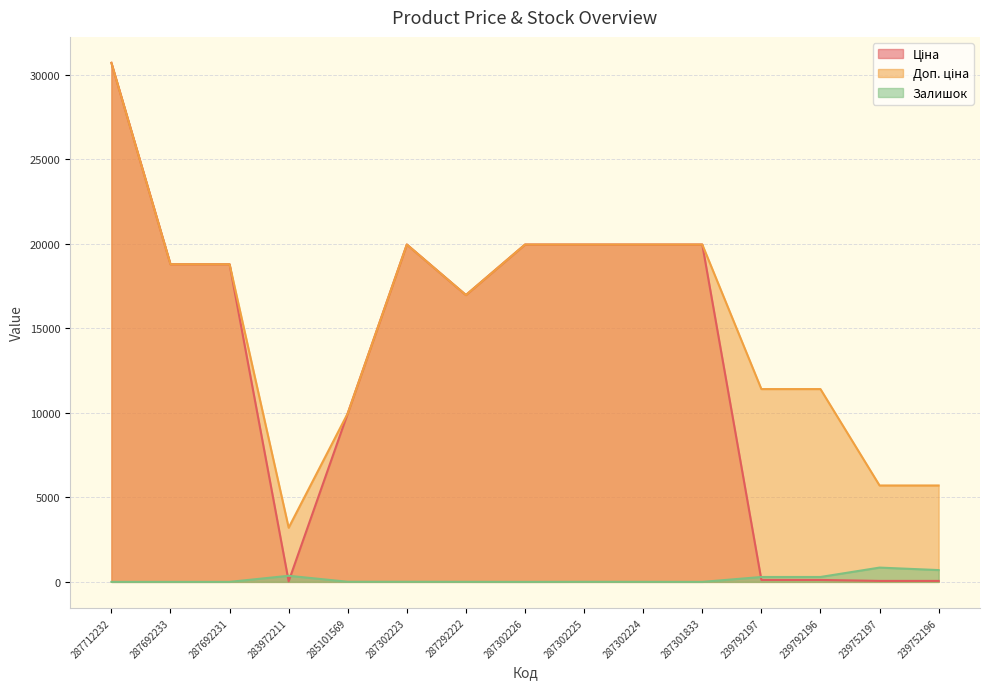

Does the chart display data point markers on the line(s)?

No